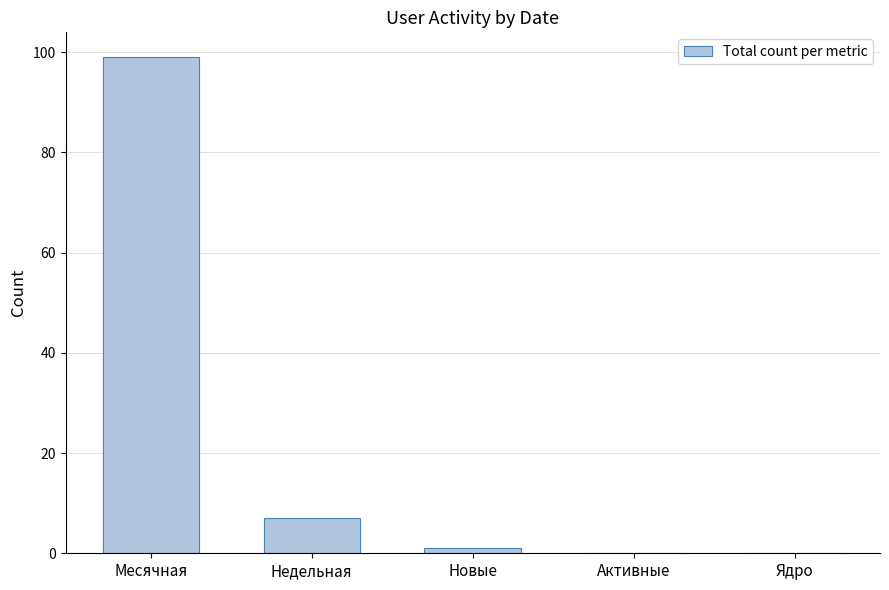

Are the bars grouped side by side (vs. stacked)?

No